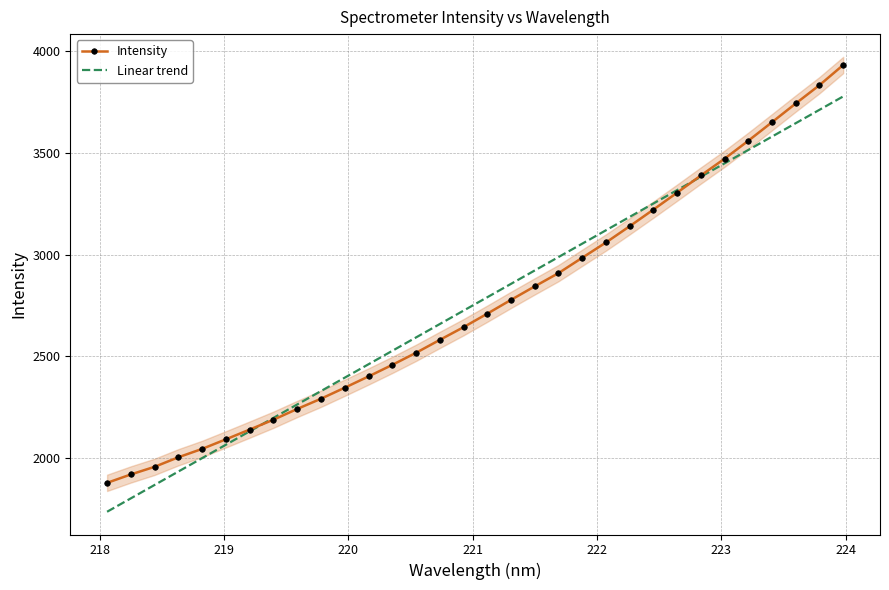

What is the lowest value of the Intensity series?

1880.5